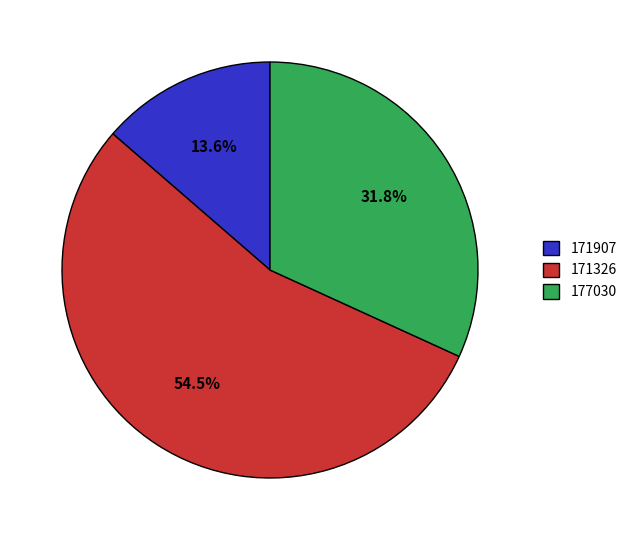

To the nearest percent, what portion does 177030 represent?

32%